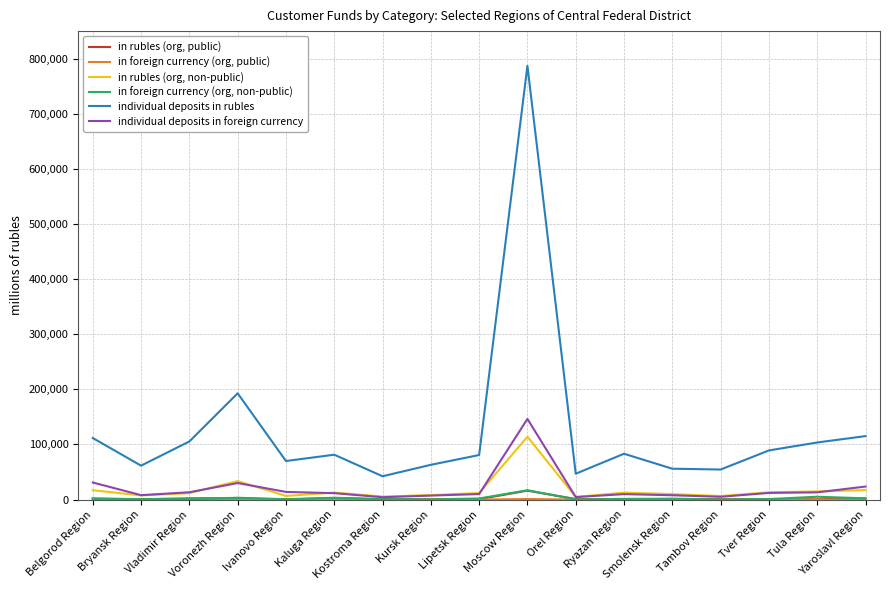

What is the value of the in rubles (org, public) point at the 13th from the left?

1143